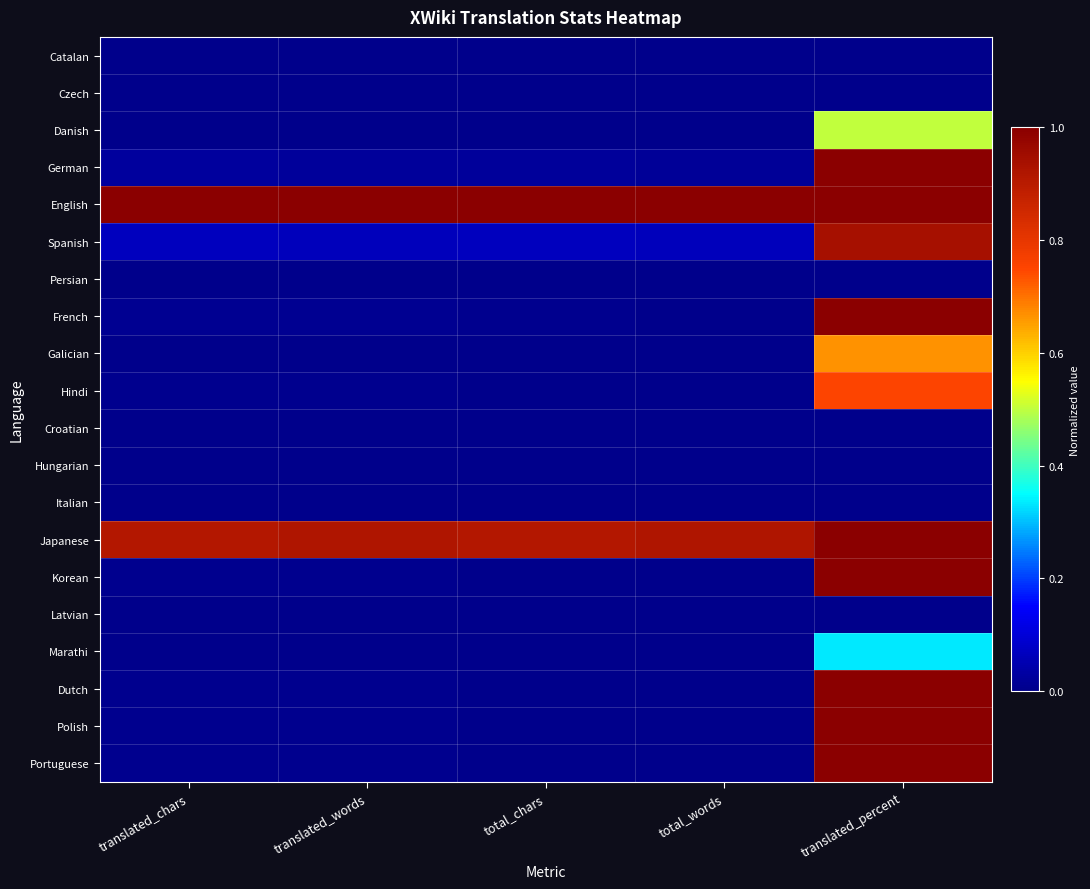

What is the greatest value displayed?

1.0